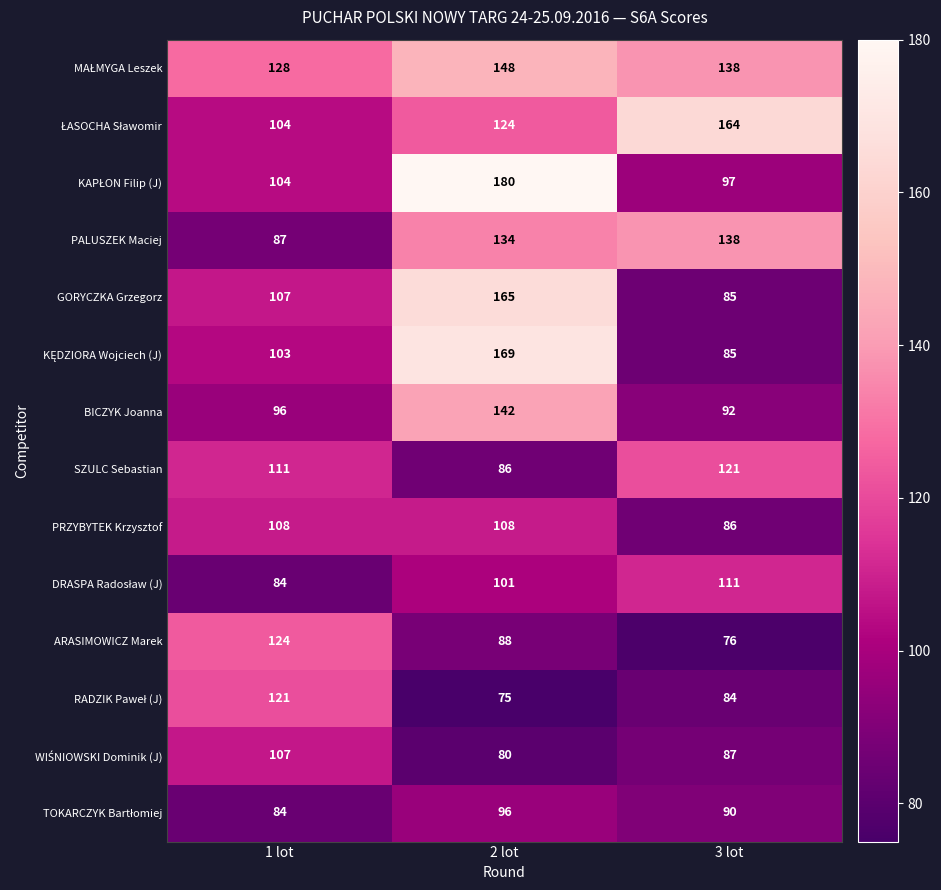

Which label corresponds to the smallest value in the chart?

2 lot